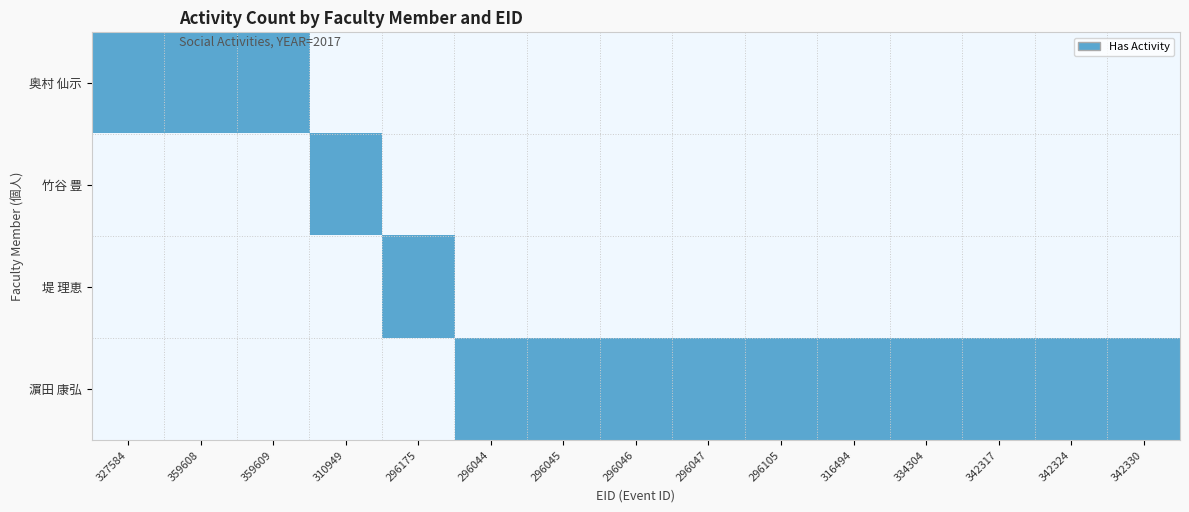

Which series has the largest total across all categories?

濵田 康弘